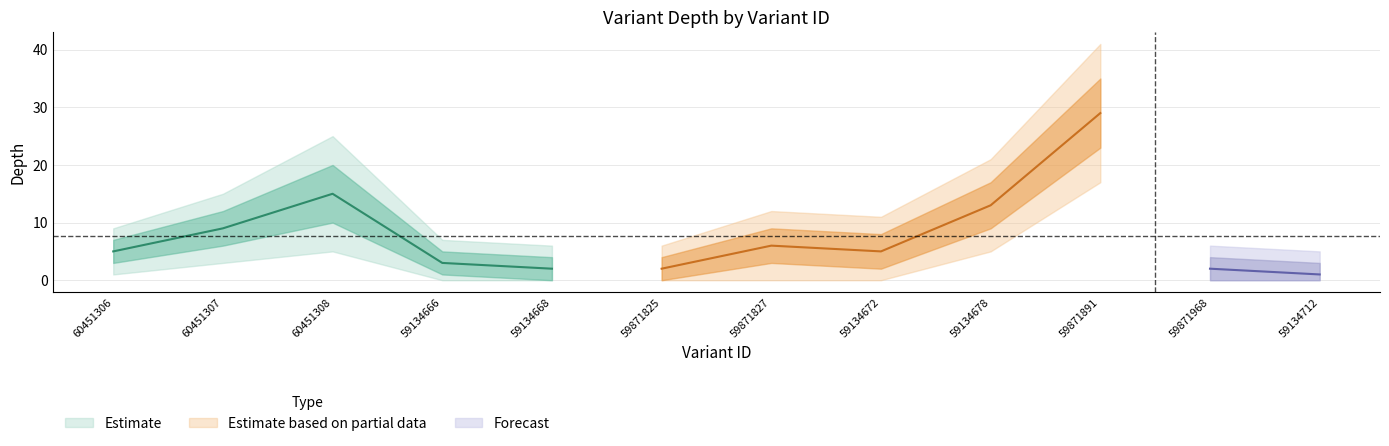

True or false: Depth_lower2 and Depth_upper2 intersect in this chart.

False